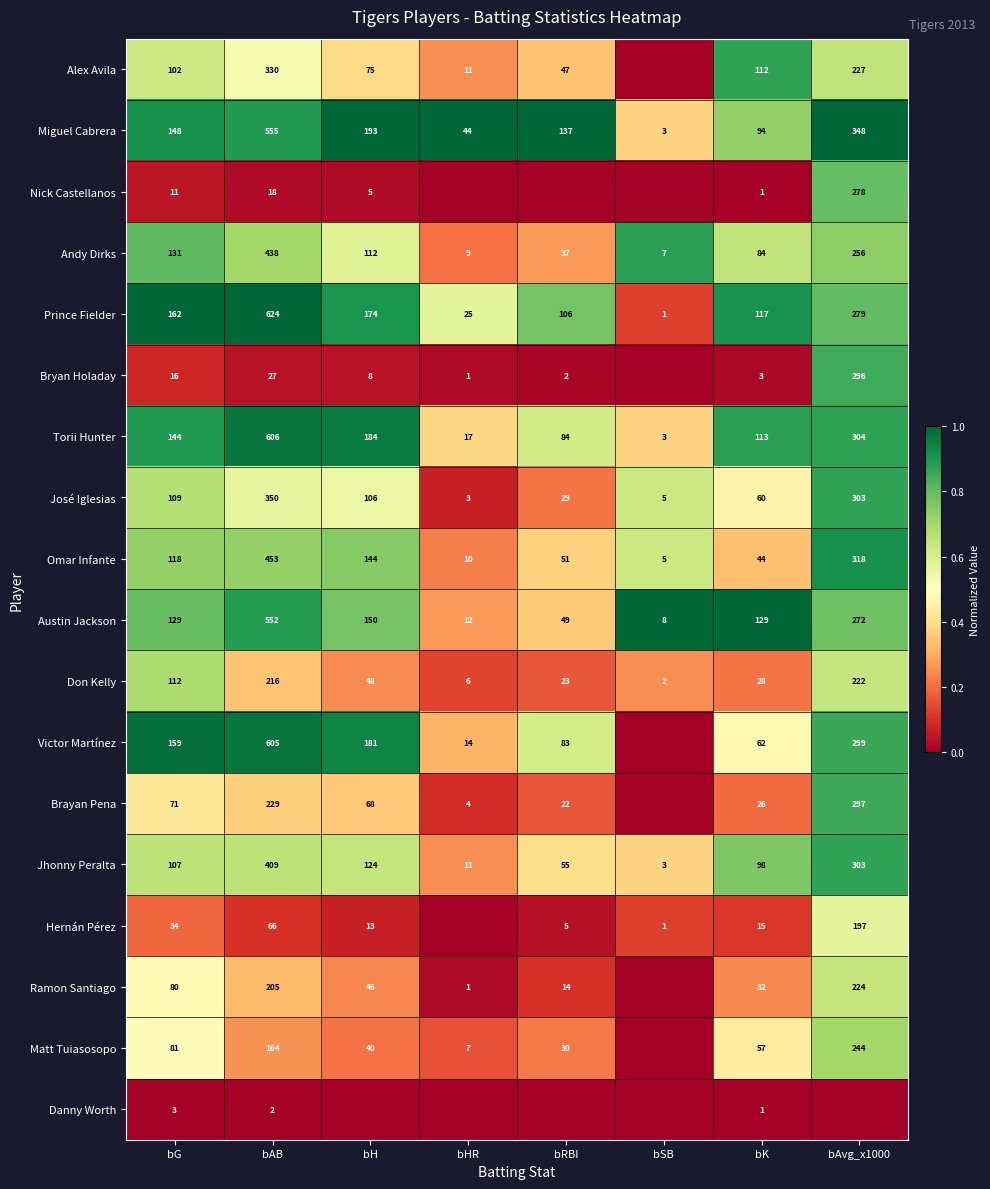

Which category has the highest value in the Torii Hunter series?

bAB